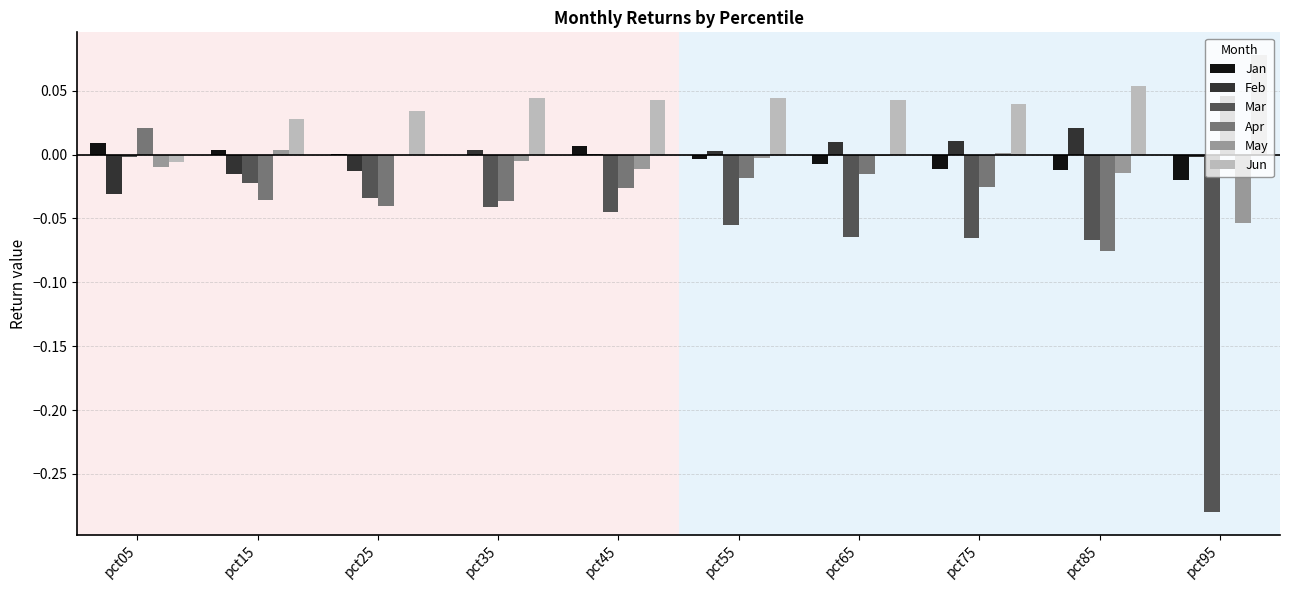

The value of Feb at pct75 is 0.0. True or false?

True